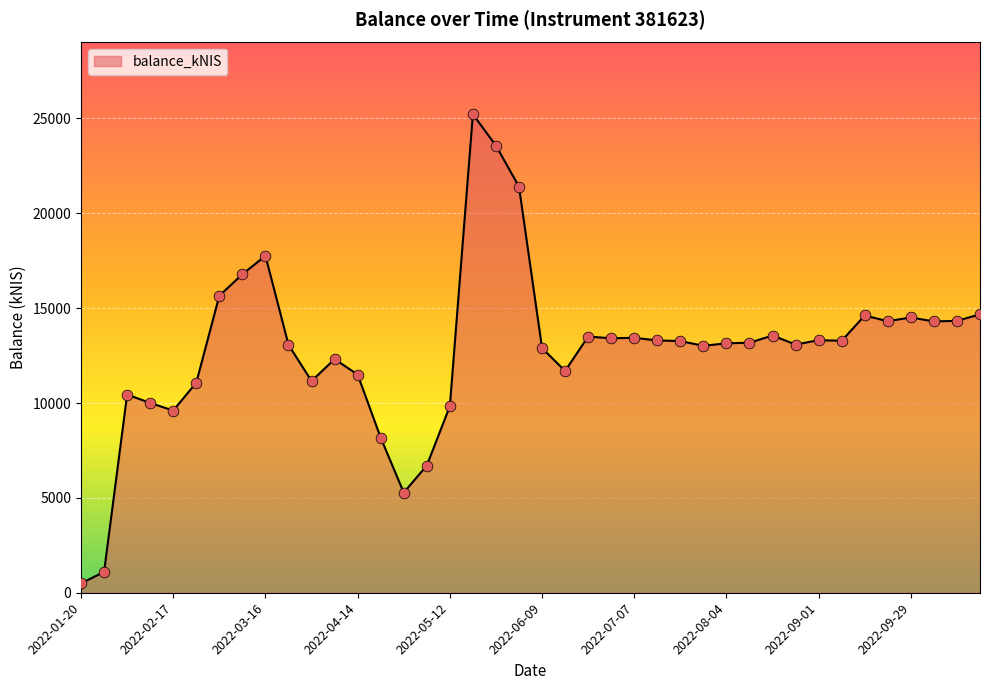

What is the greatest value displayed?

25218.9